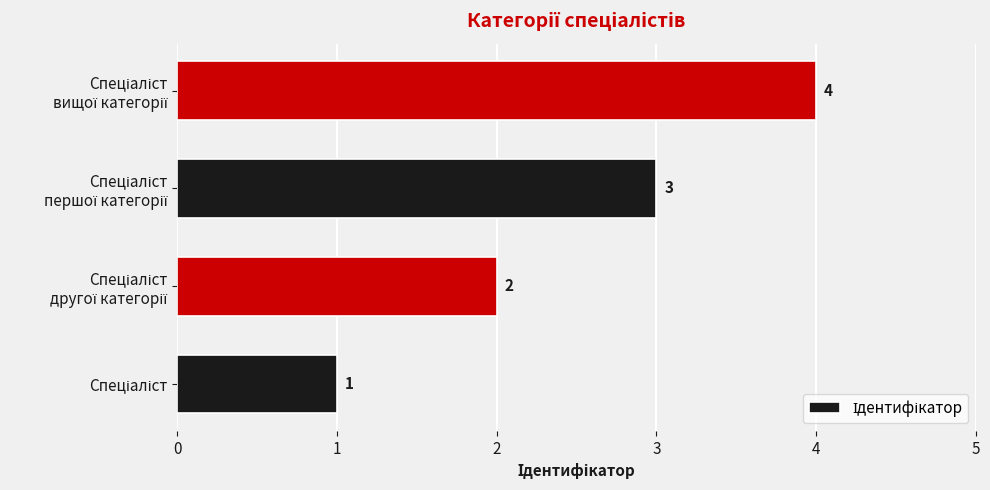

What is the difference between the maximum and minimum values?

3